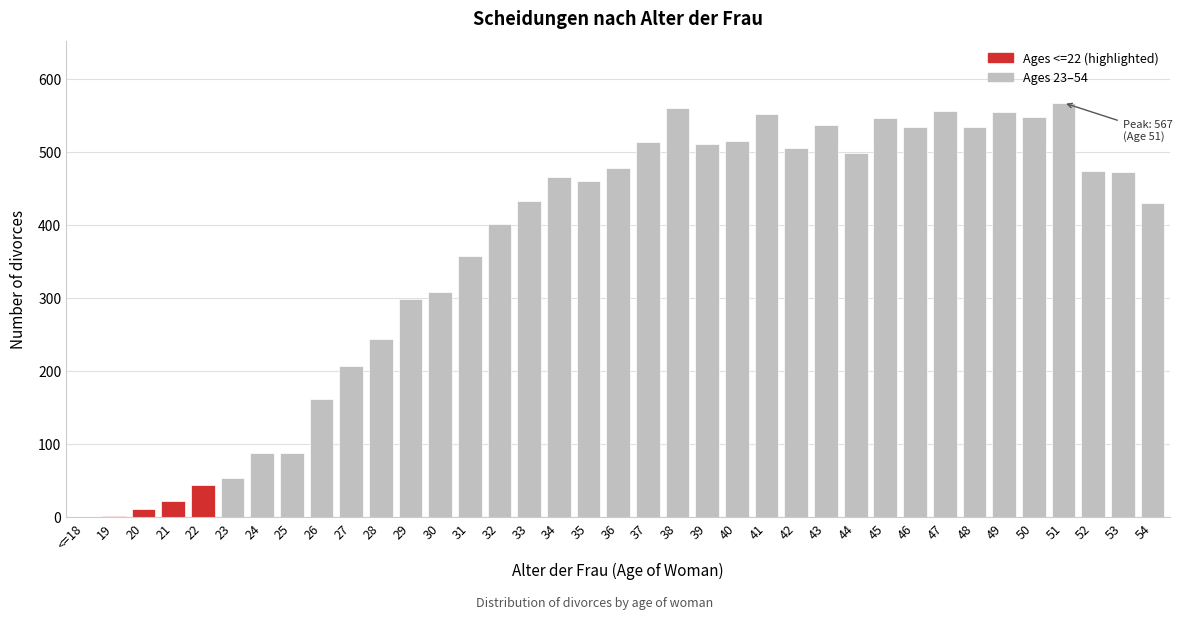

What is the maximum value shown in the chart?

567